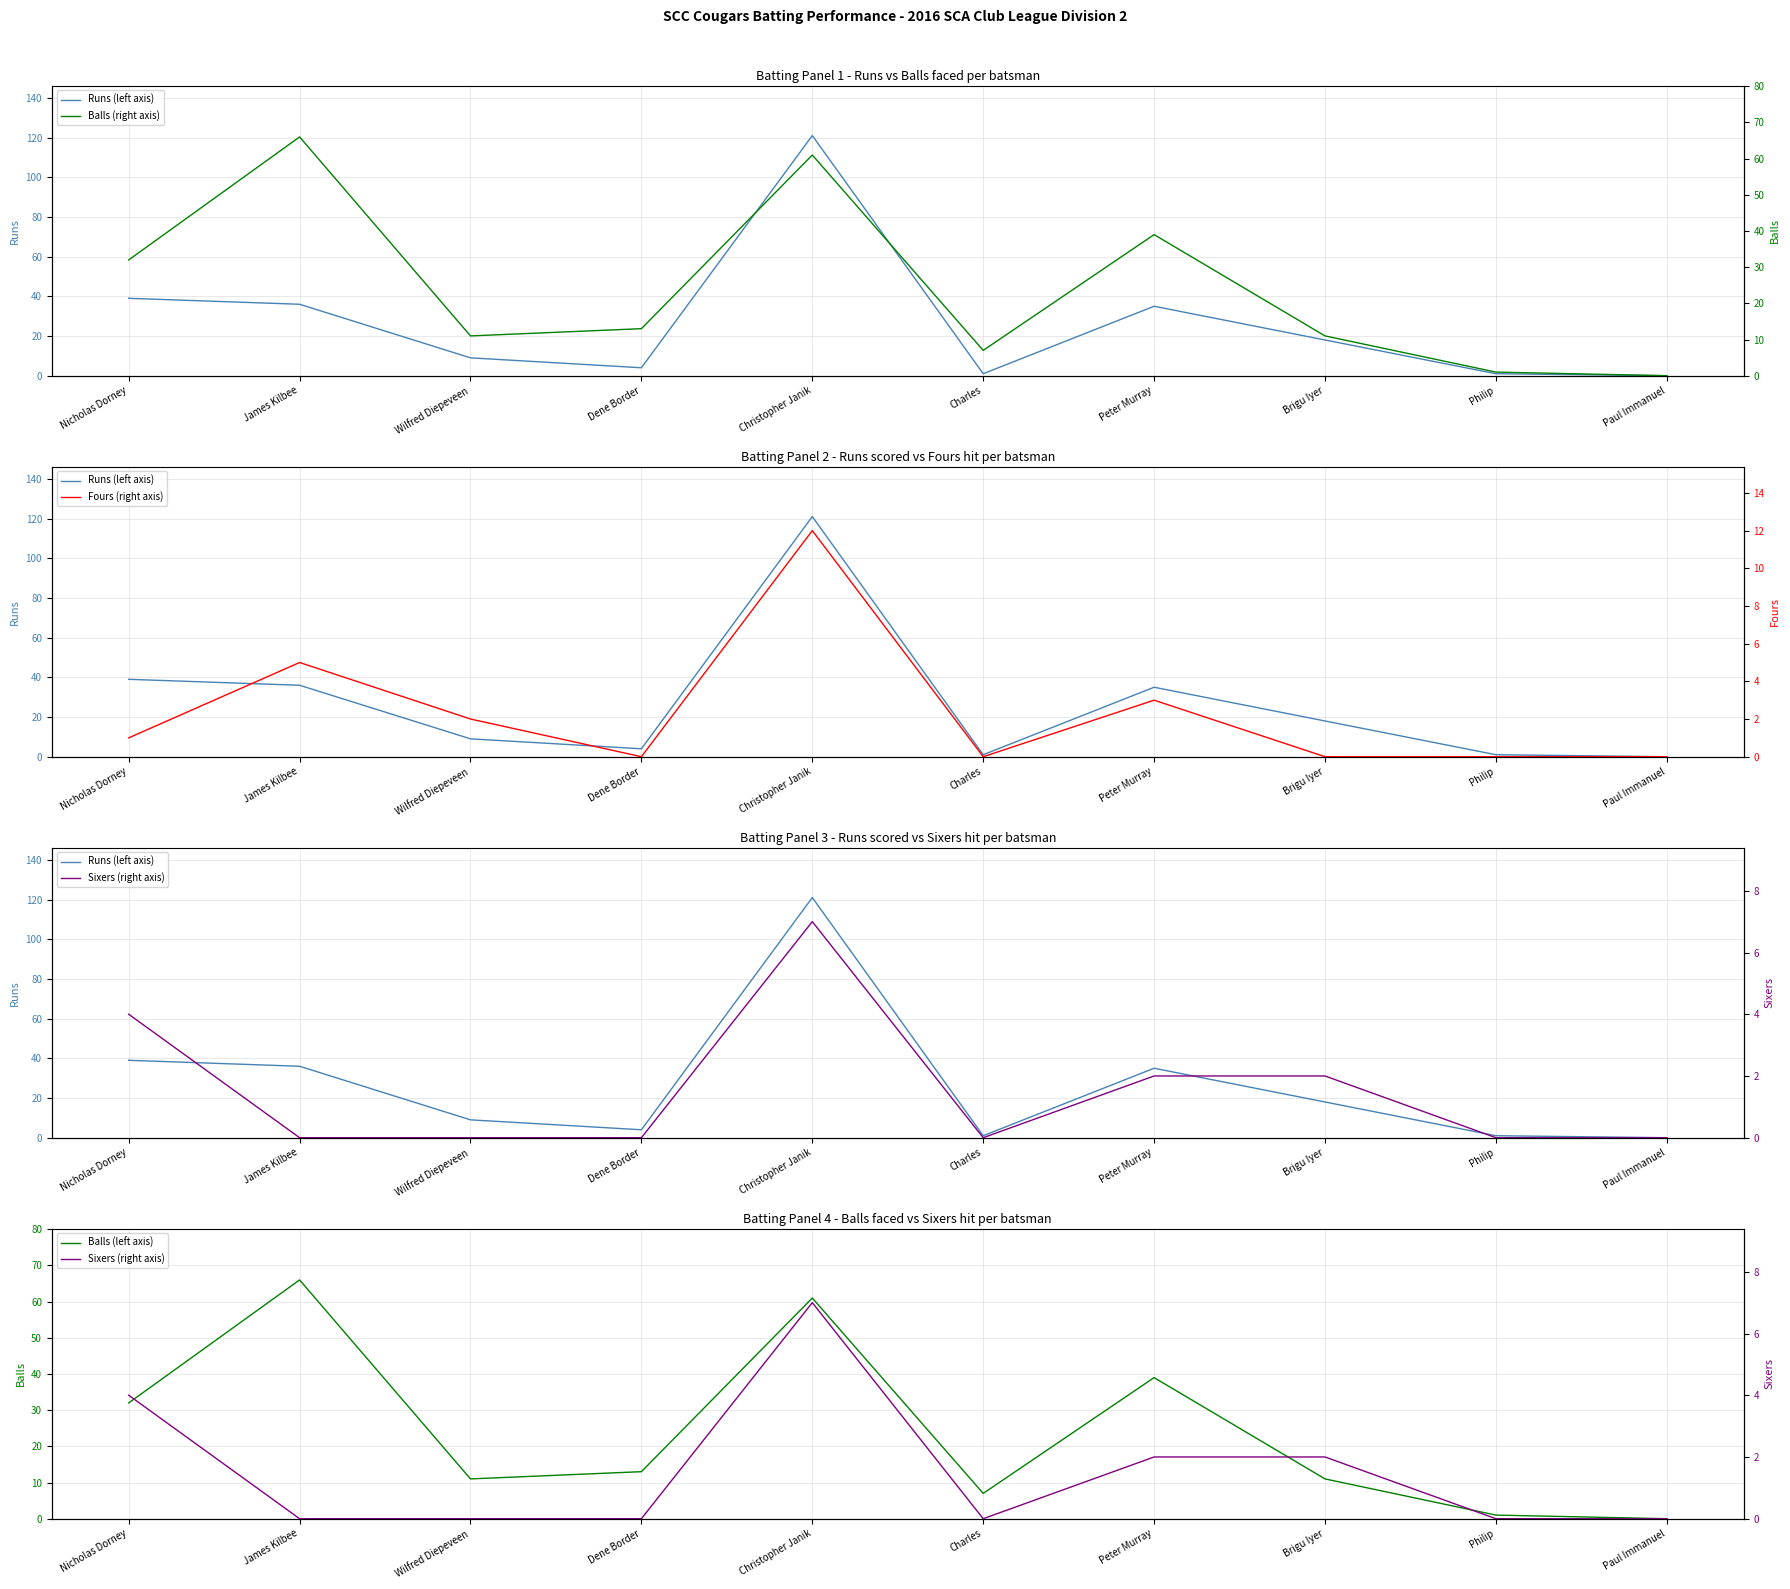

Which category has the highest value in the Fours (right axis) series?

Christopher Janik